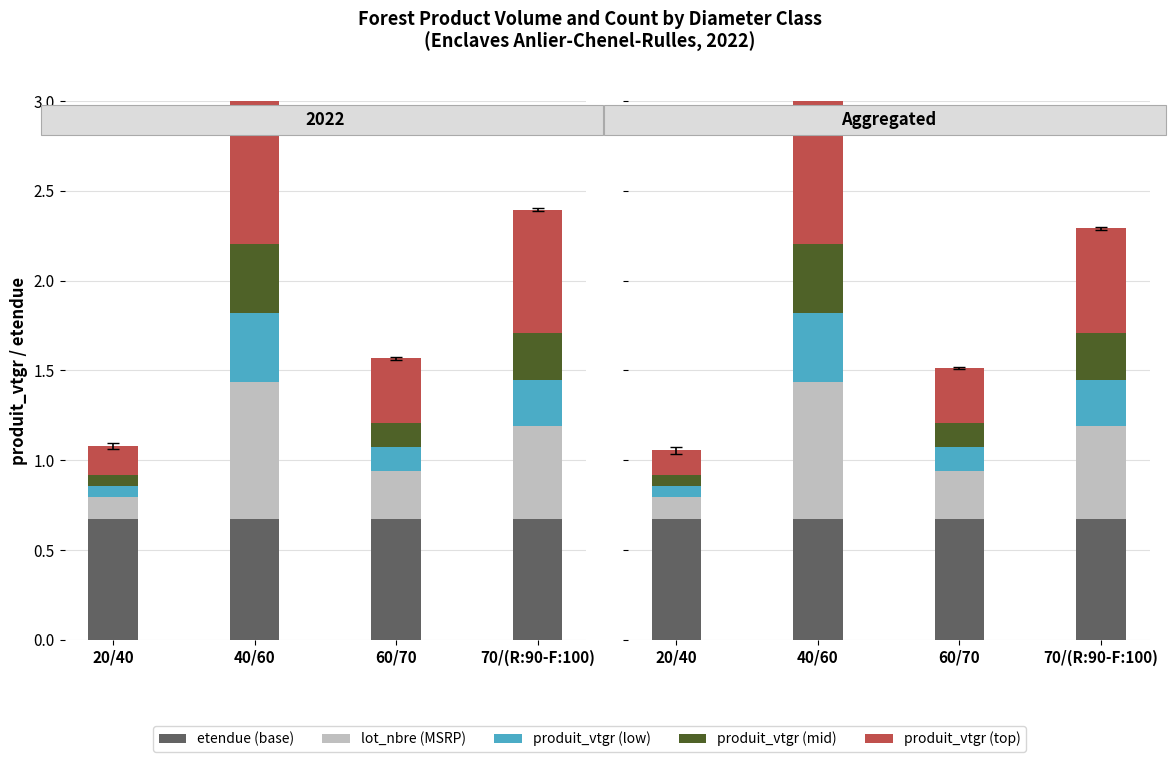

How many produit_vtgr (top) values are between 0 and 1?

4